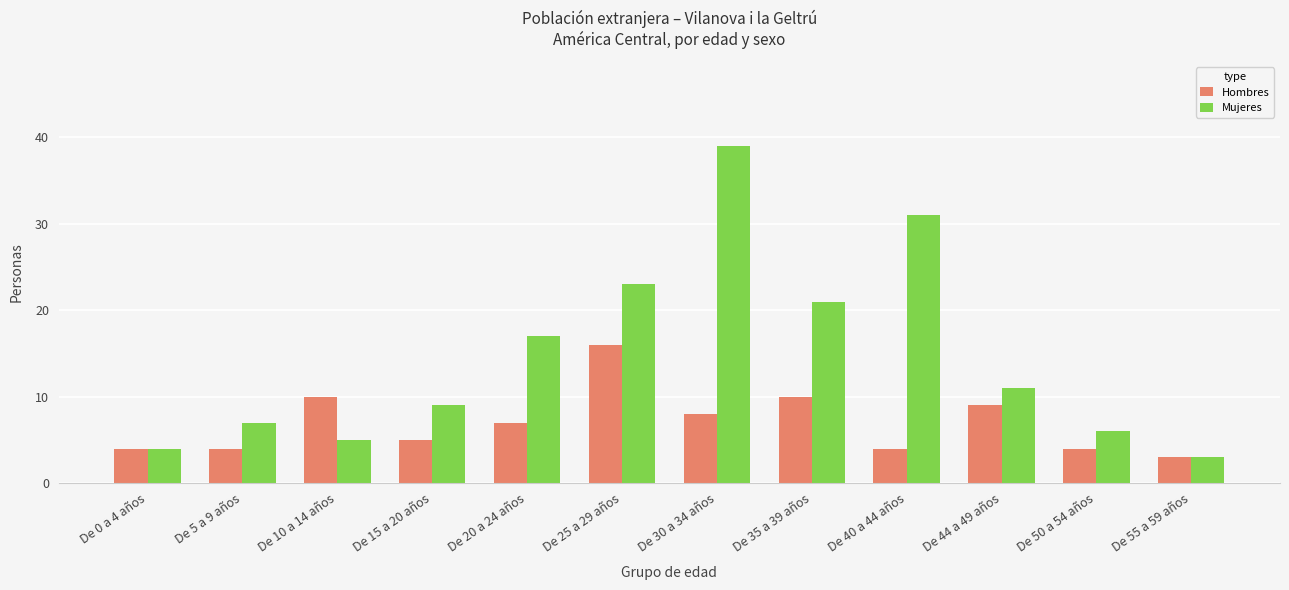

Which series has the largest total across all categories?

Mujeres